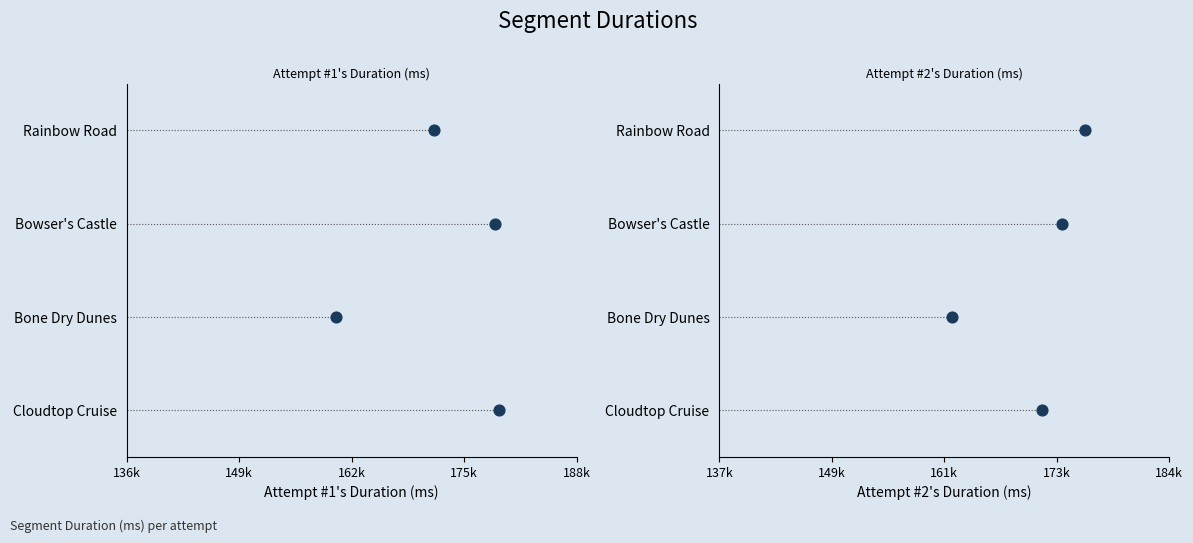

Which series has the largest total across all categories?

Attempt #1's Duration (ms)